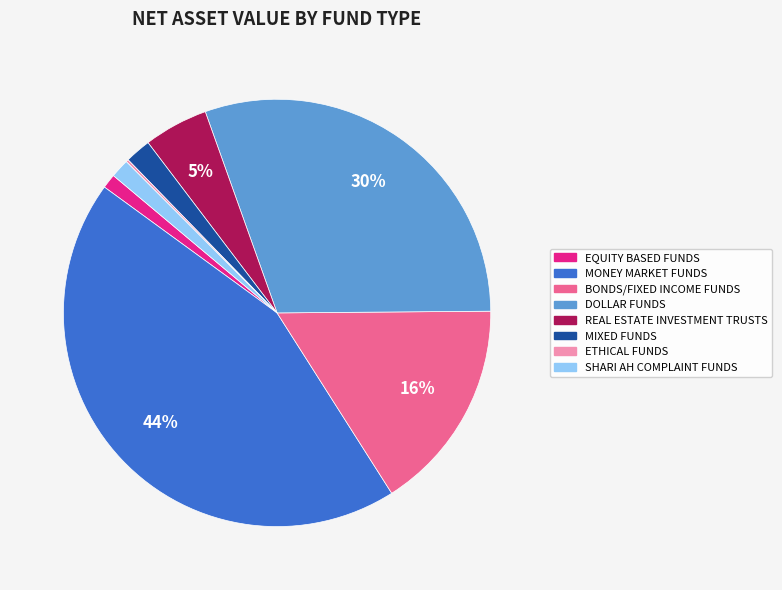

Does any single category account for the majority?

No